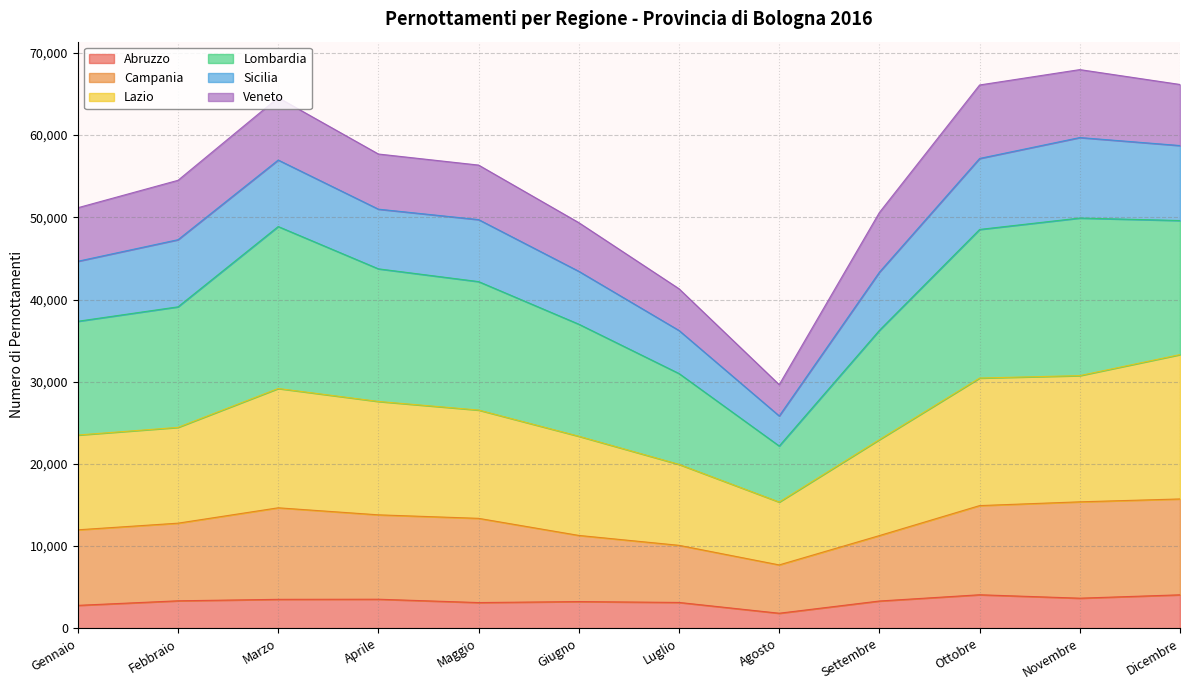

What is the minimum value for Abruzzo?

1831